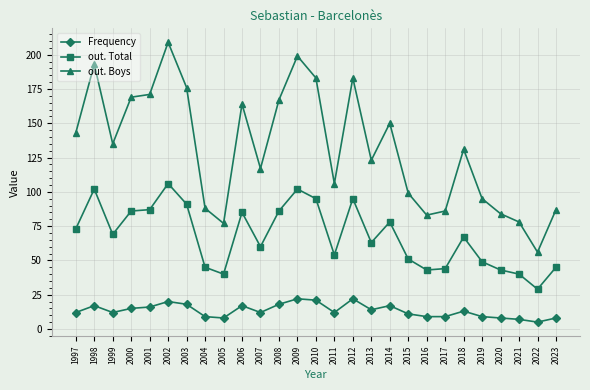

At which category is the sum across all series the highest?

2002